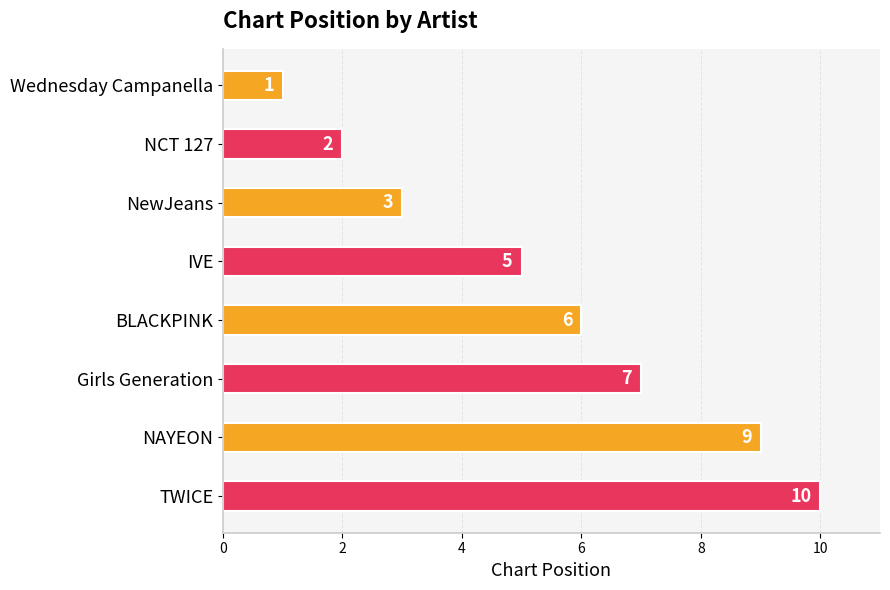

What is the change in value from IVE to BLACKPINK?

+1